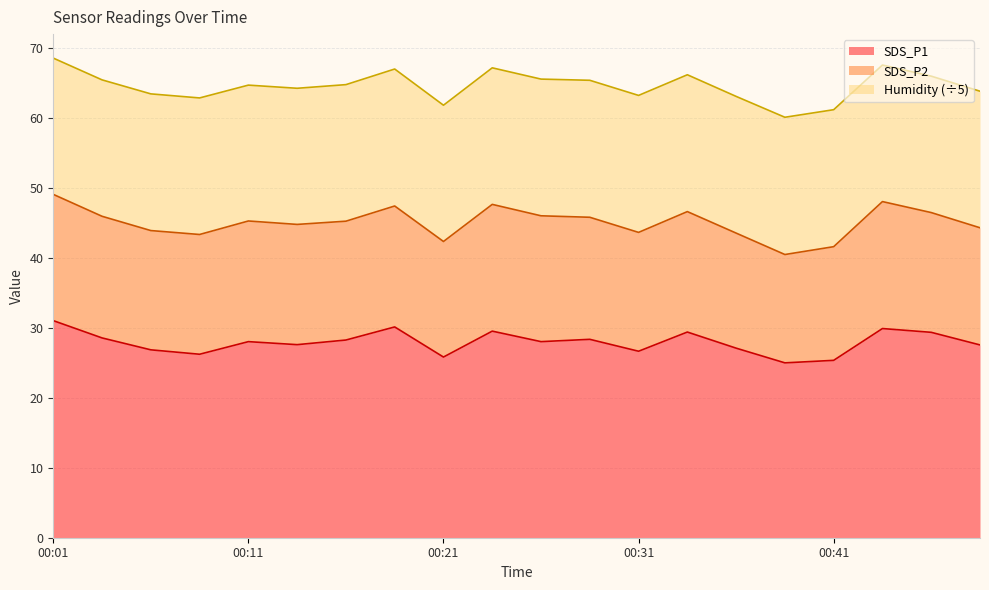

What is the difference between the maximum and second lowest values in the SDS_P2 series?

1.9